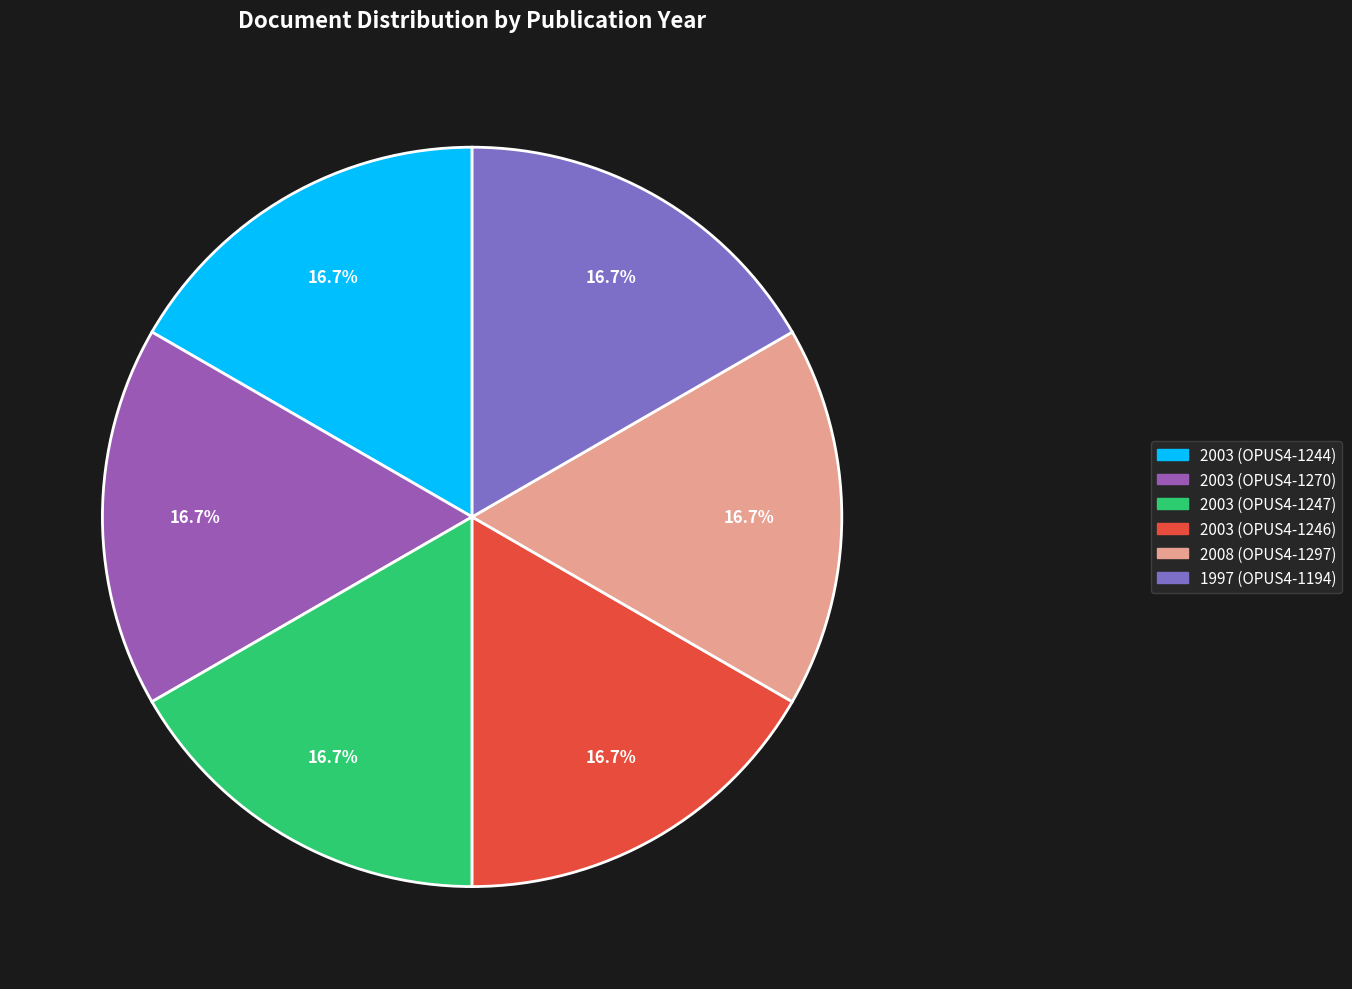

Does any single category account for the majority?

No